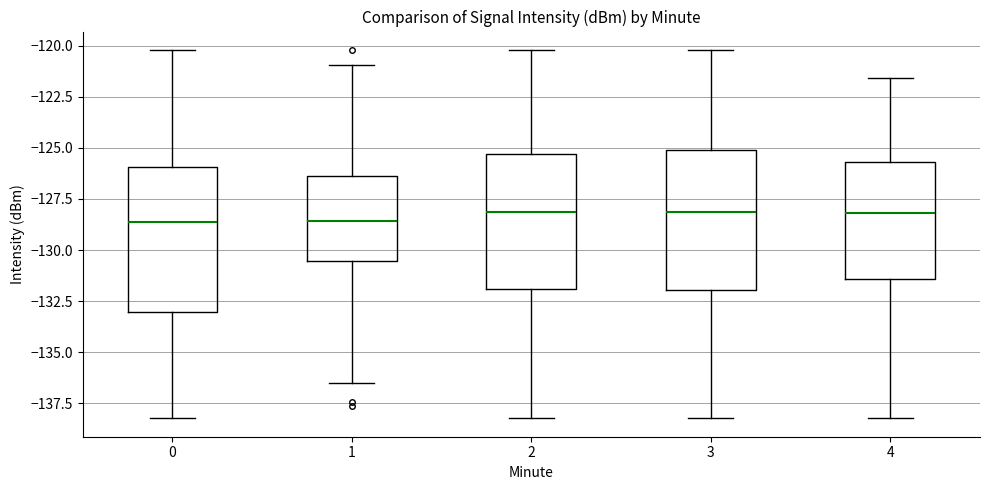

Where is the upper edge of the box at x = 3 on the y-axis? The values are not printed on the chart, so give them approximately, as read against the axis.

-125.0